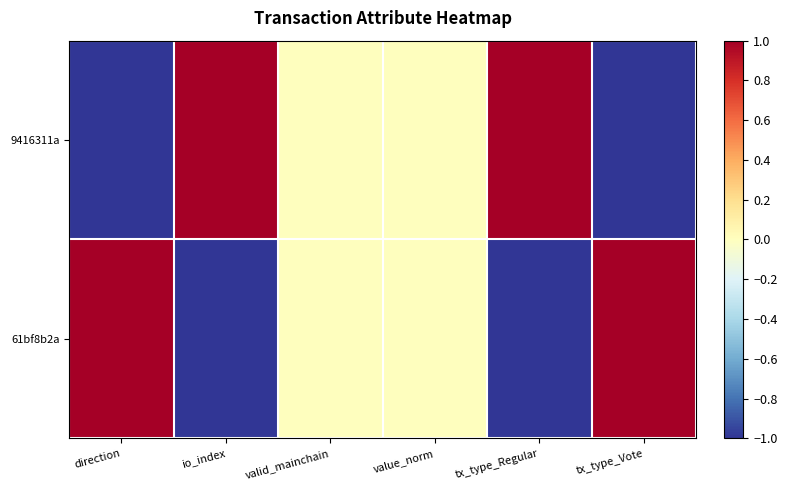

At which category is the sum across all series the highest?

direction